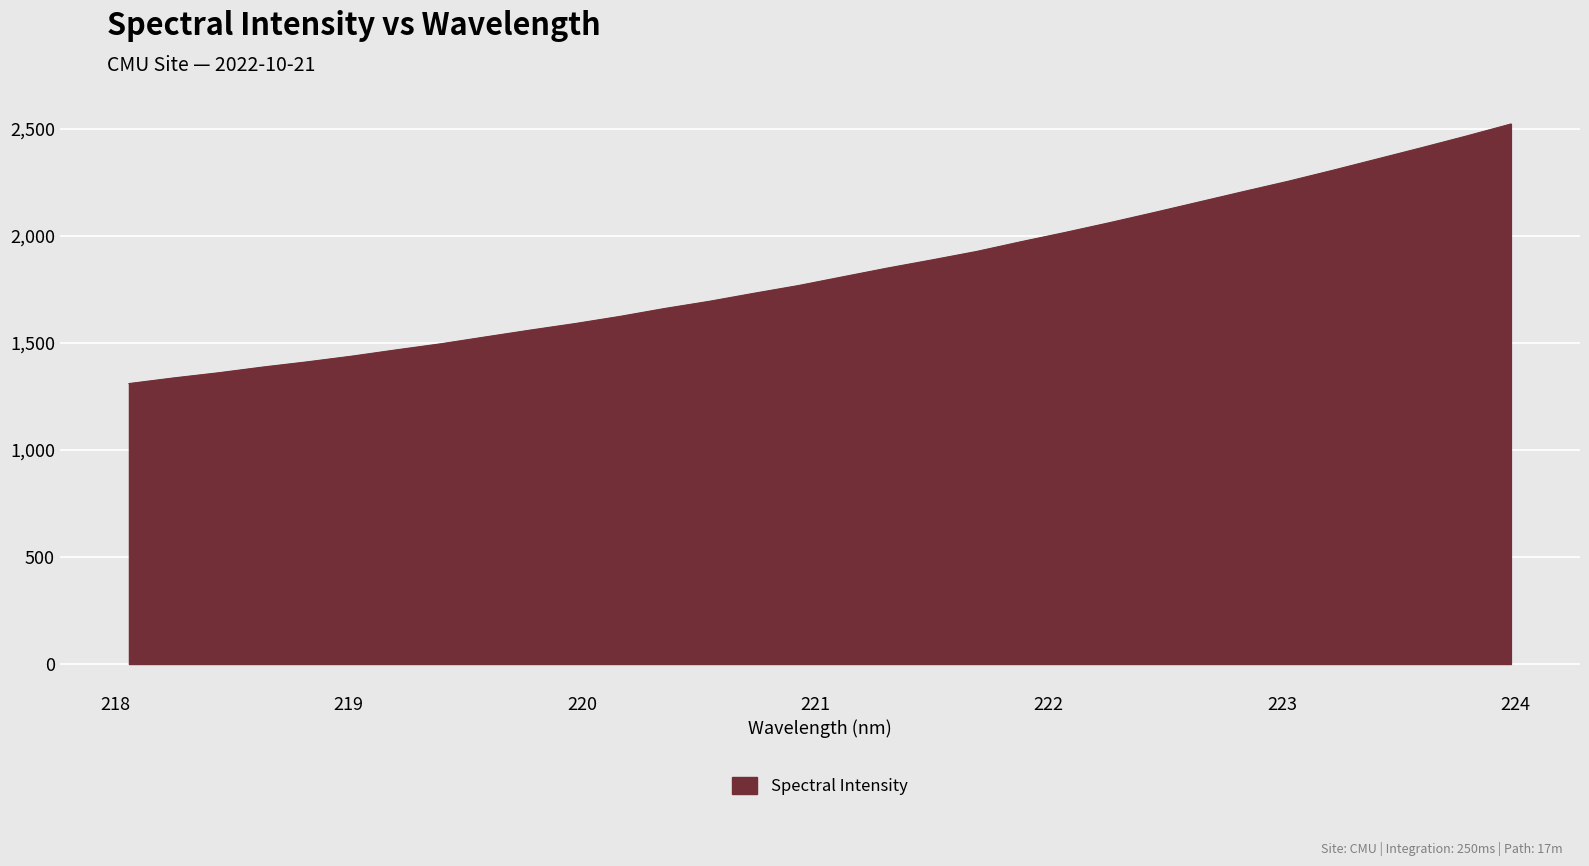

What is the difference between the maximum and minimum values?

1212.8